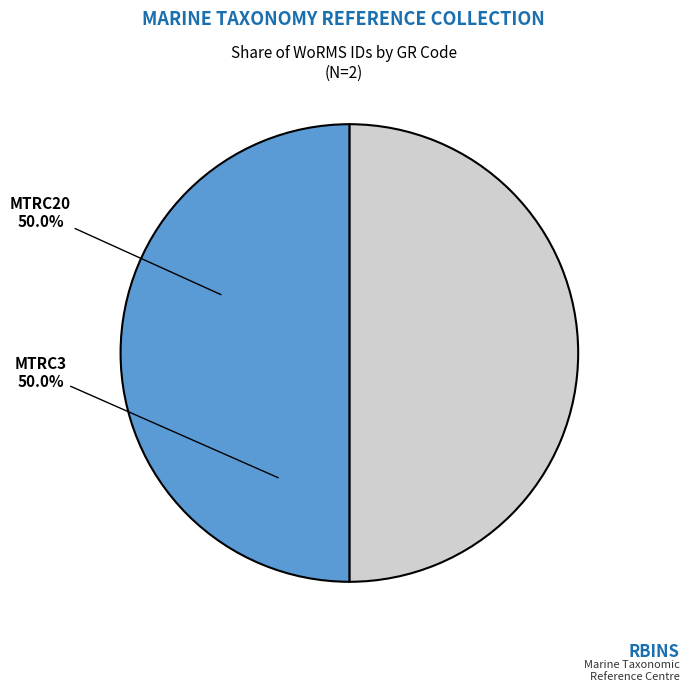

Count the number of slices in the pie.

2